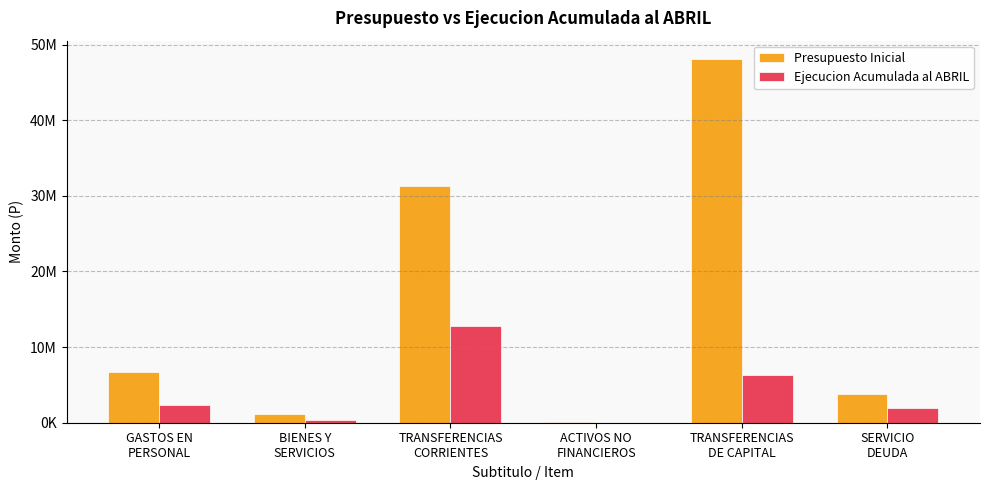

Rank the series at BIENES Y
SERVICIOS from lowest to highest value.

Ejecucion Acumulada al ABRIL, Presupuesto Inicial